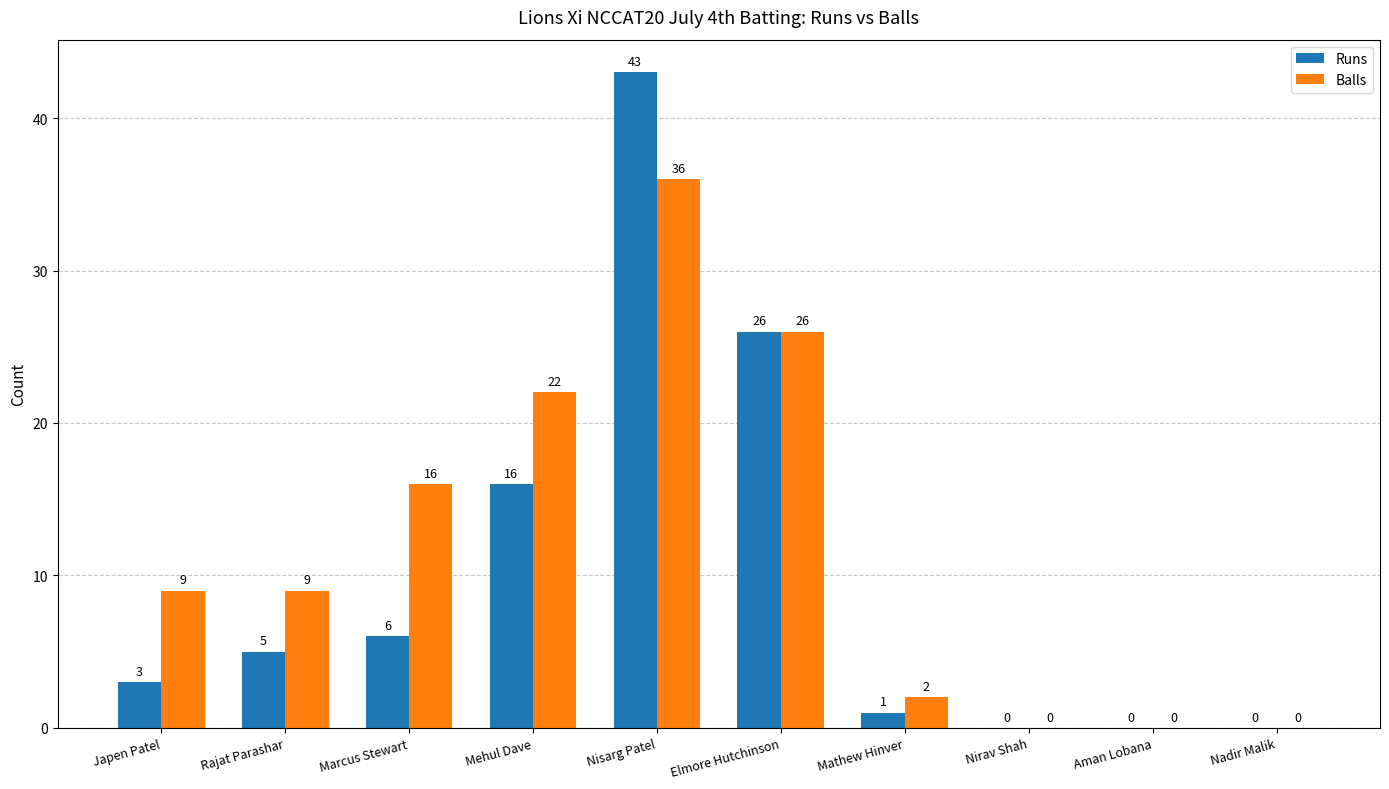

At which category is the sum across all series the highest?

Nisarg Patel